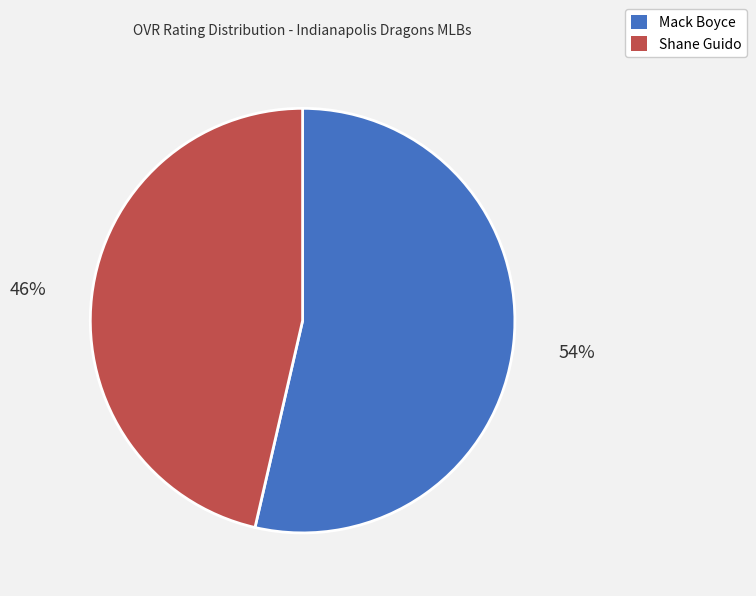

Which slice is the largest?

Mack Boyce